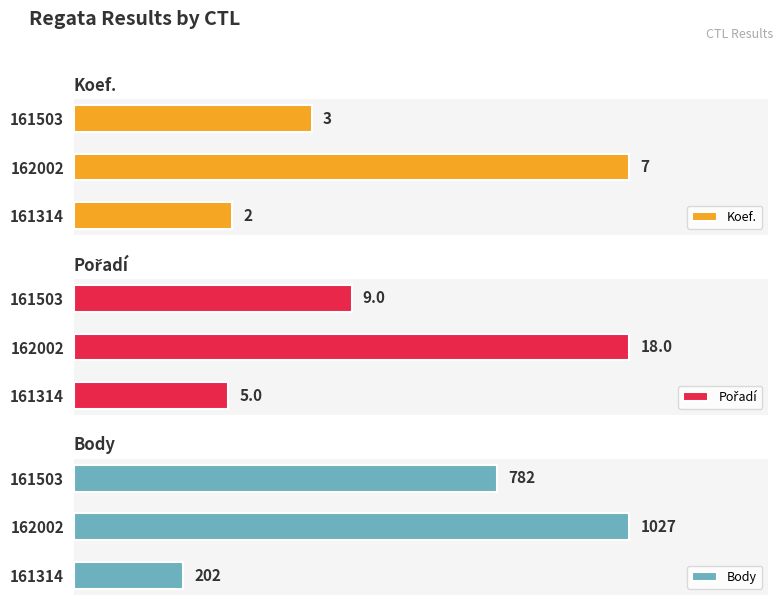

Reading left to right, extract all data points from this chart.

Koef.: 0=2	1=7	2=3
Pořadí: 0=5	1=18	2=9
Body: 0=202	1=1027	2=782